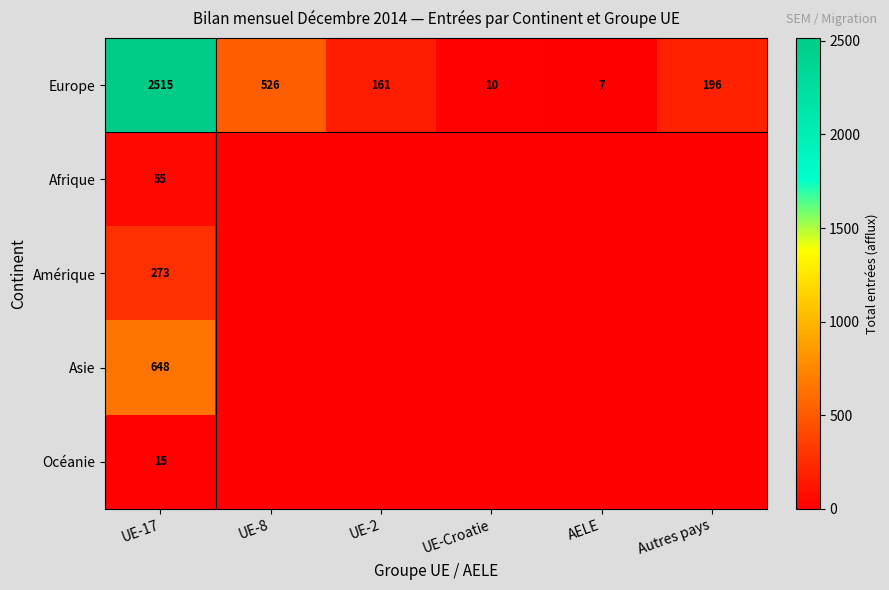

What is the sum of all Europe values?

3415